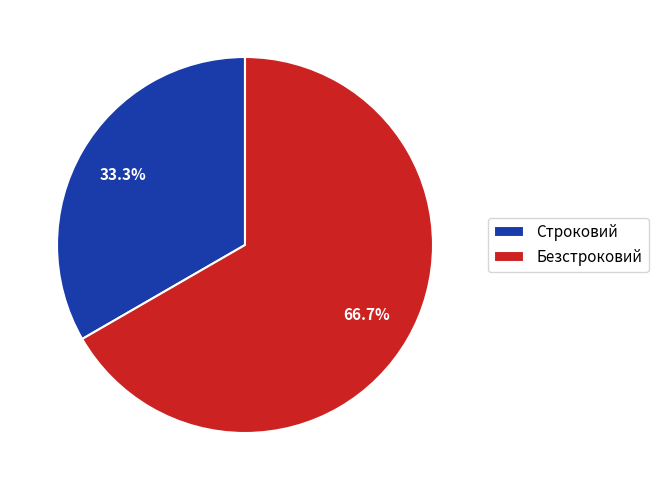

To the nearest percent, what portion does Безстроковий represent?

67%